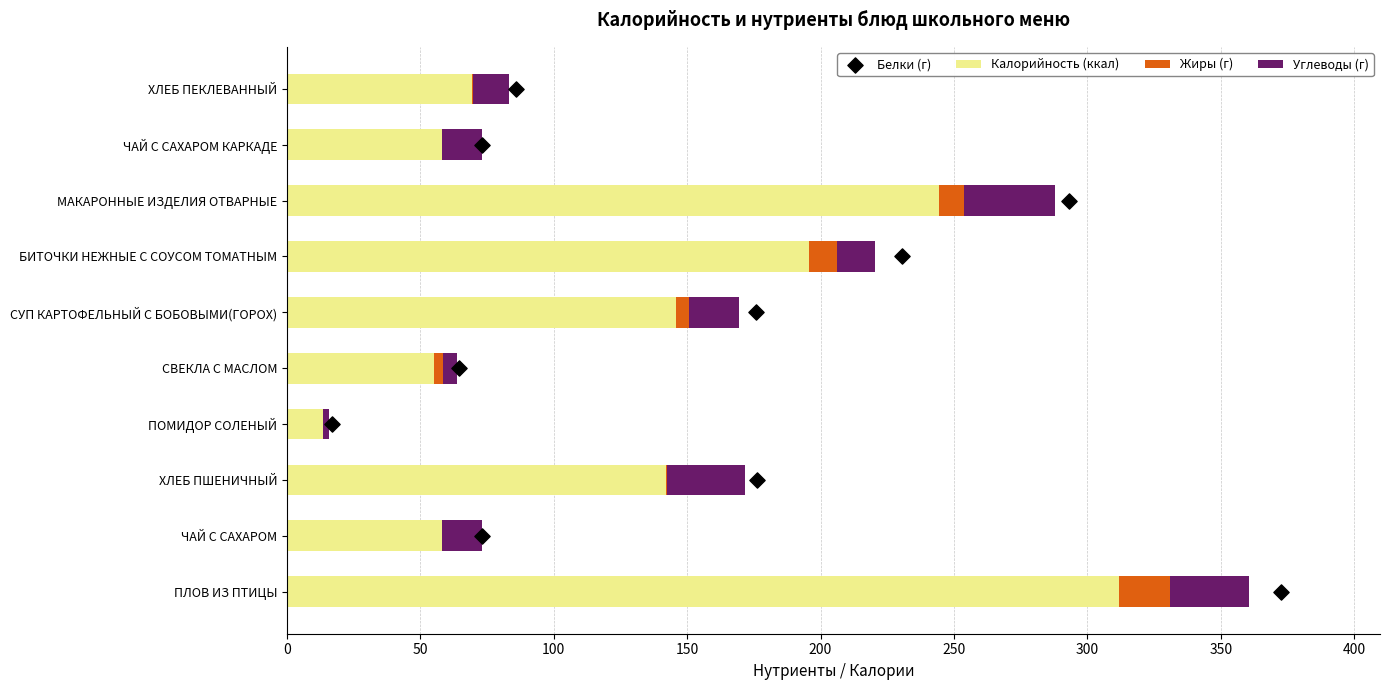

Which series reaches the minimum Y coordinate?

Жиры (г)